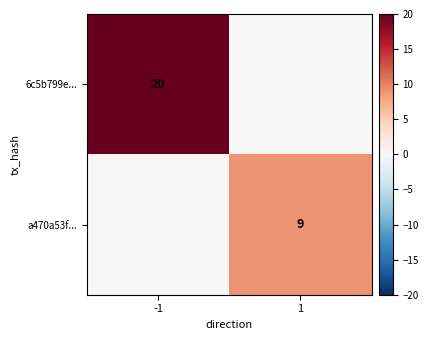

True or false: a470a53f... has a value of 9 at 1.

True